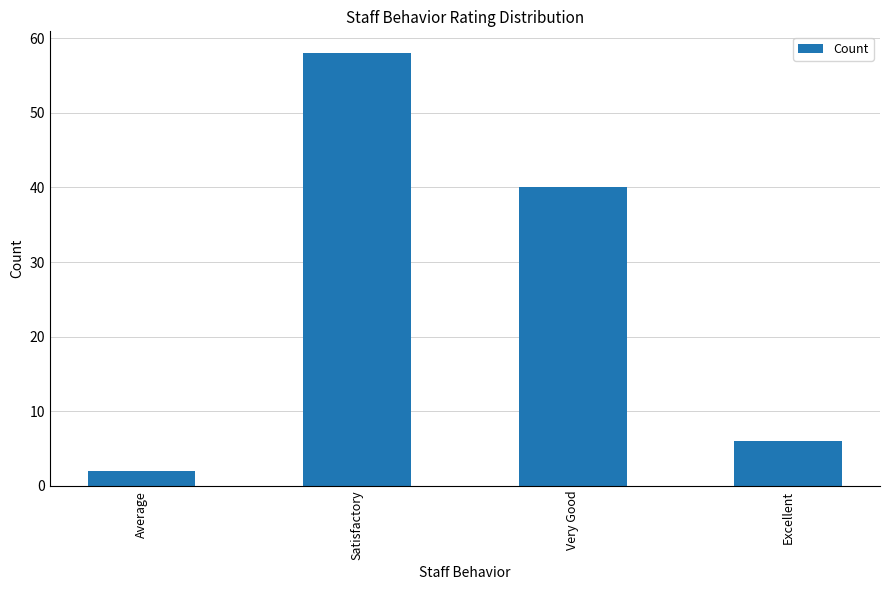

What position from the left is Excellent?

4